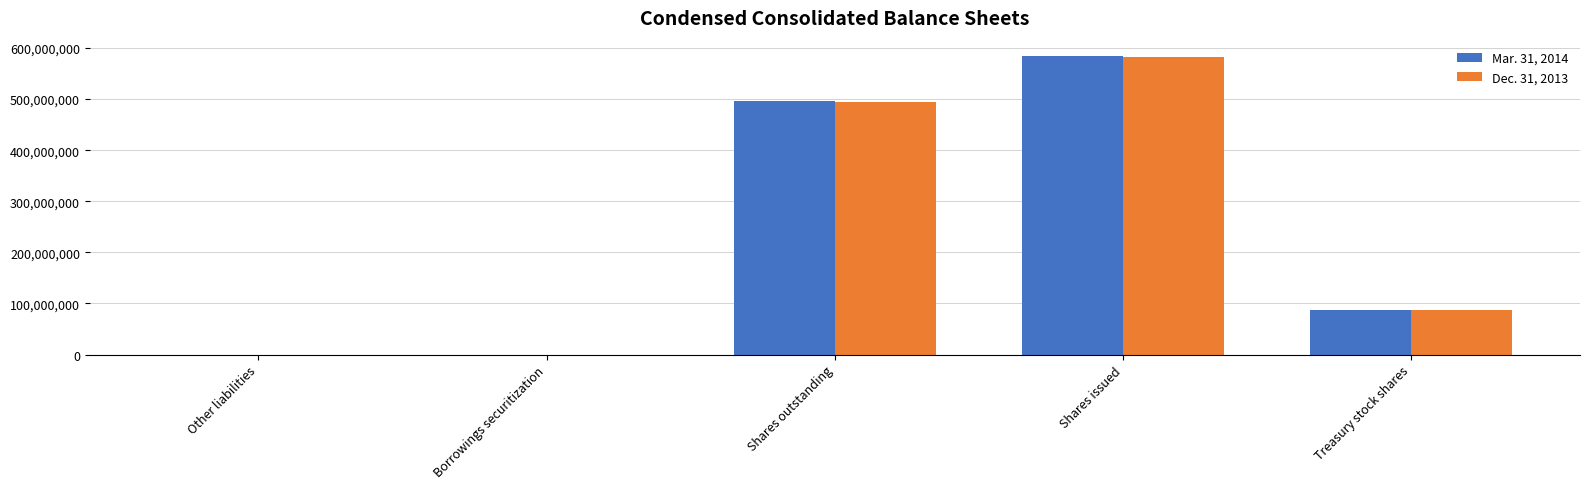

At which category does the chart reach its peak across all series?

Shares issued